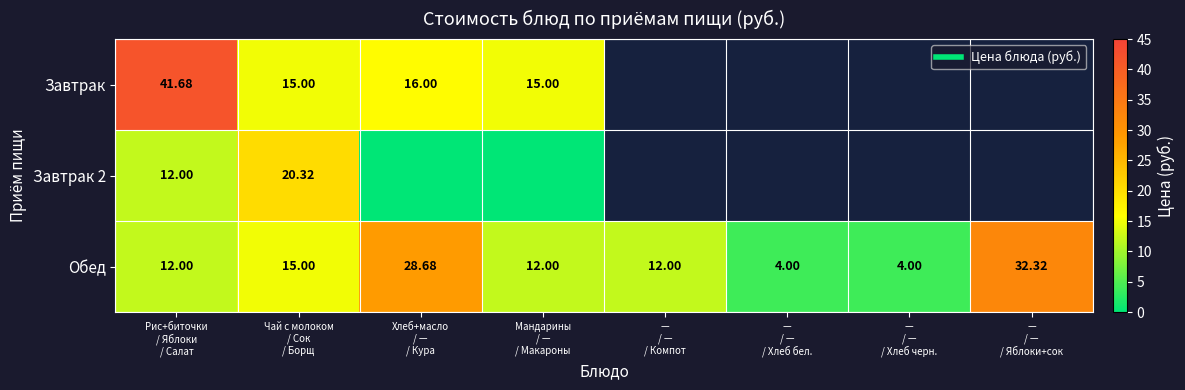

What is the highest value of the Обед series?

32.3